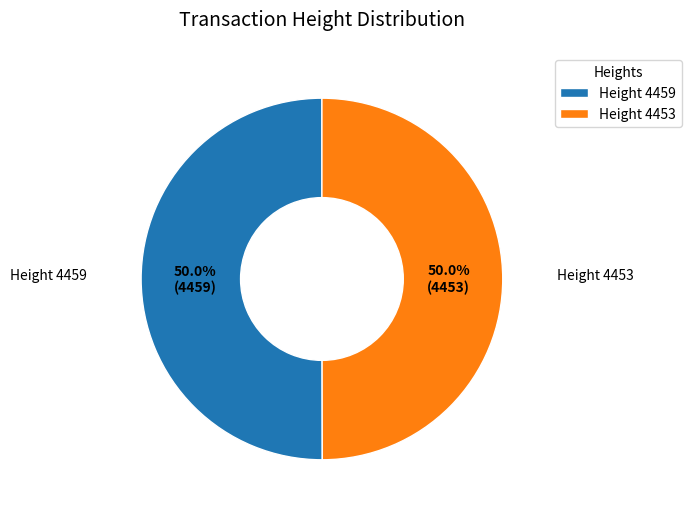

What portion of the pie excludes Height 4453?

50.0%